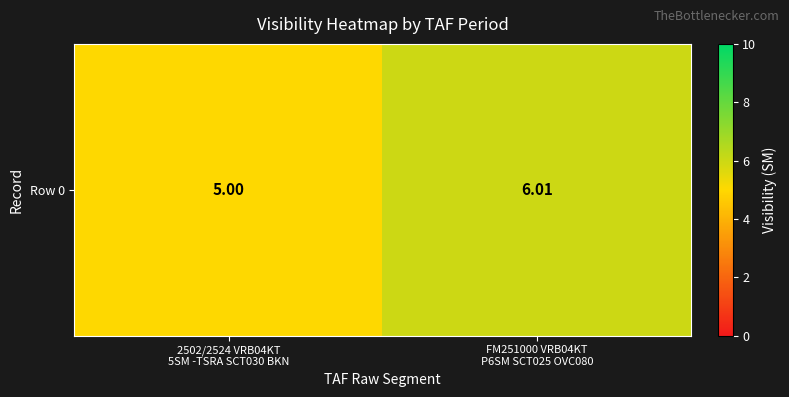

What is the difference between the values at FM251000 VRB04KT
P6SM SCT025 OVC080 and 2502/2524 VRB04KT
5SM -TSRA SCT030 BKN?

1.0